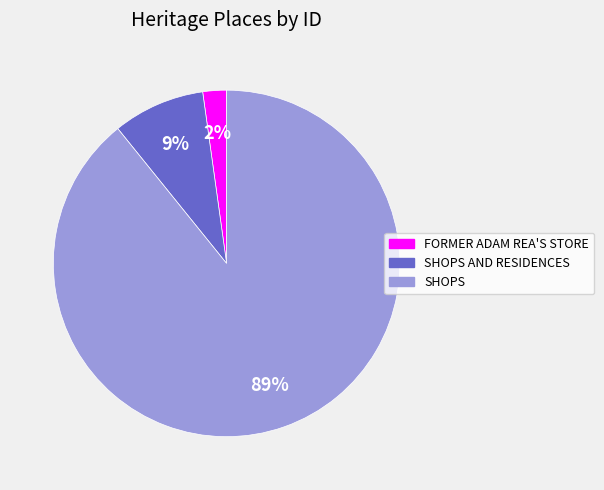

Does any single category account for the majority?

Yes